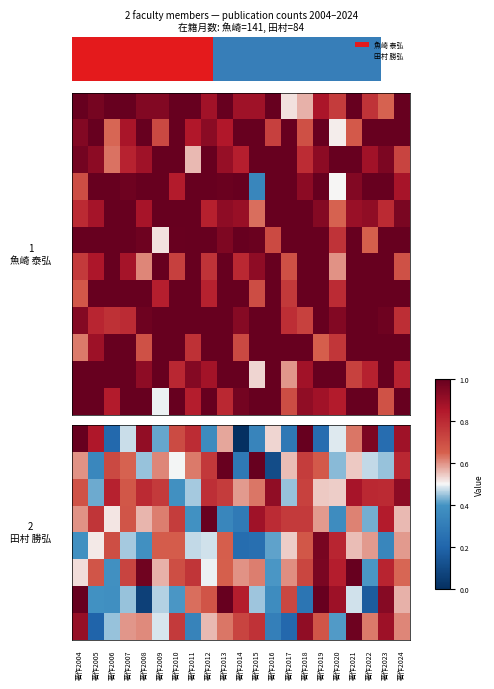

At which category is the sum across all series the highest?

著作2021